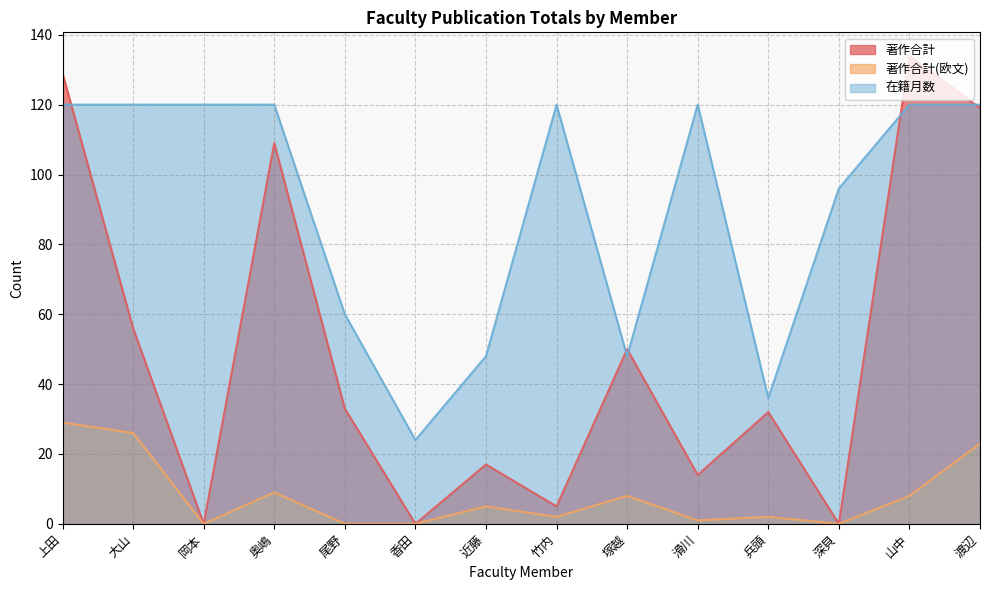

What is the average value of the 著作合計 series?

50